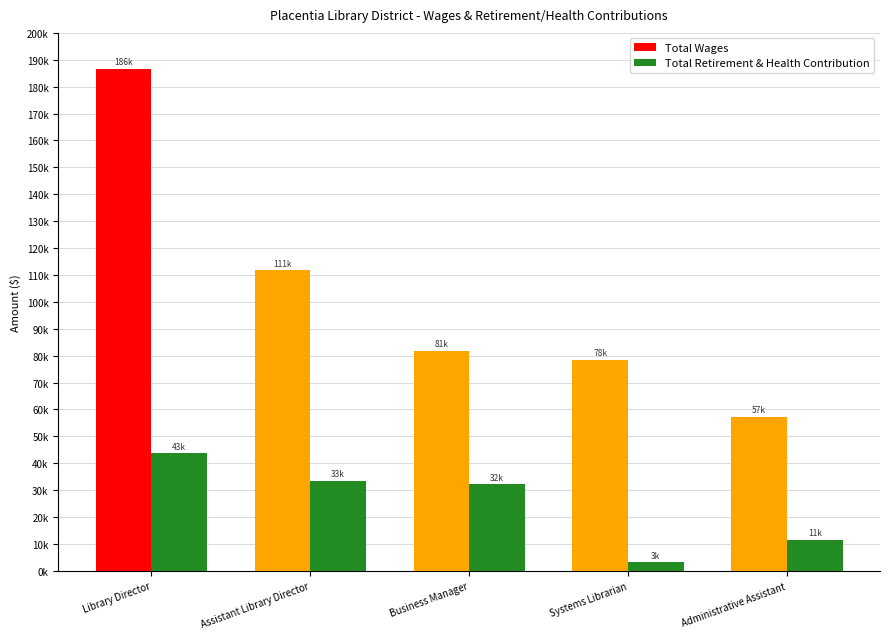

At which category is the sum across all series the highest?

Library Director